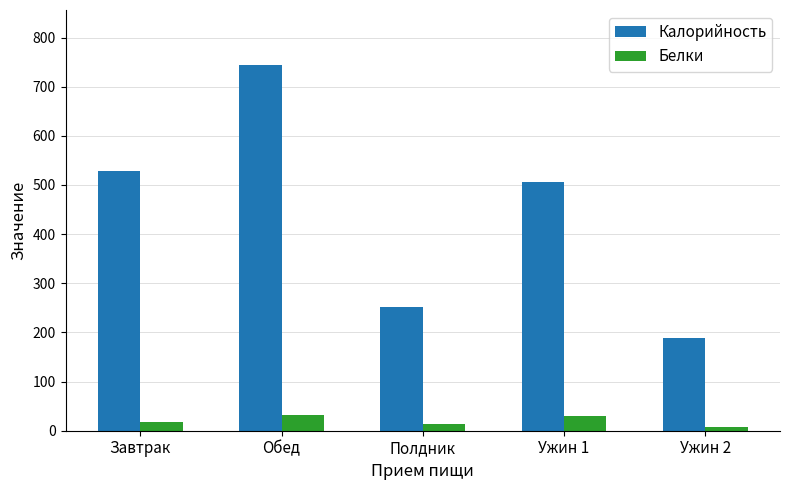

What is the sum of all Калорийность values?

2219.3